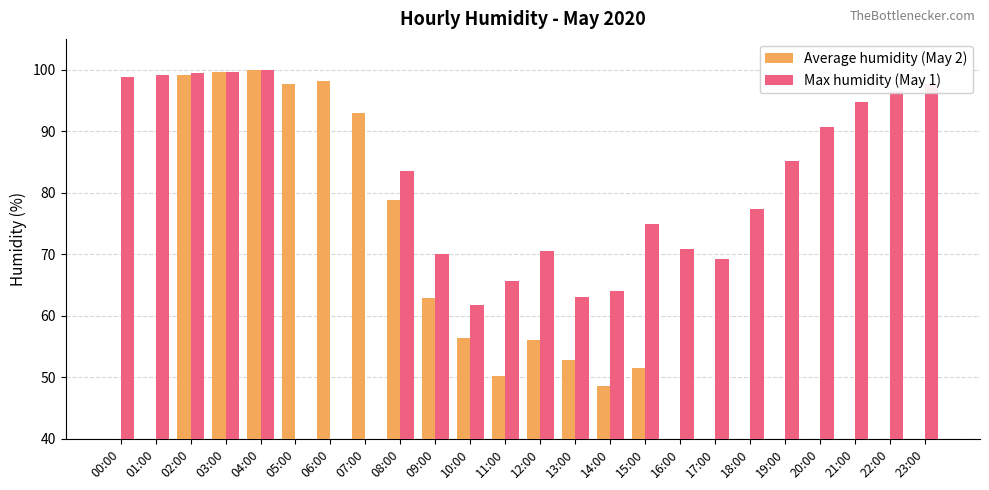

What is the average value of the Max humidity (May 1) series?

72.2